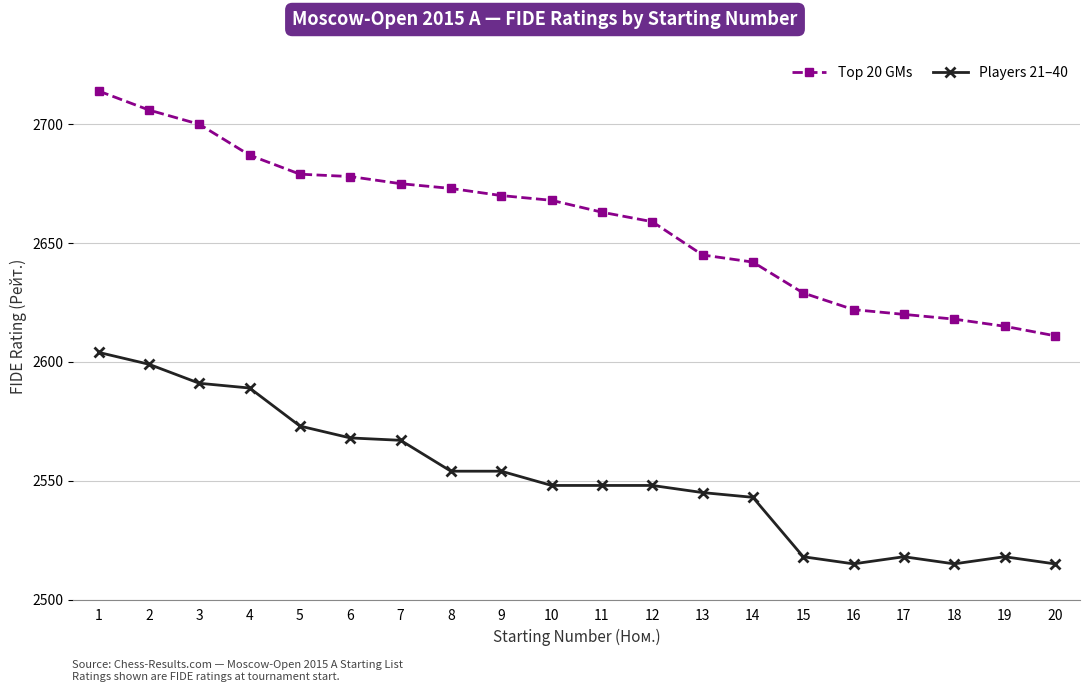

True or false: Top 20 GMs and Players 21–40 intersect in this chart.

False